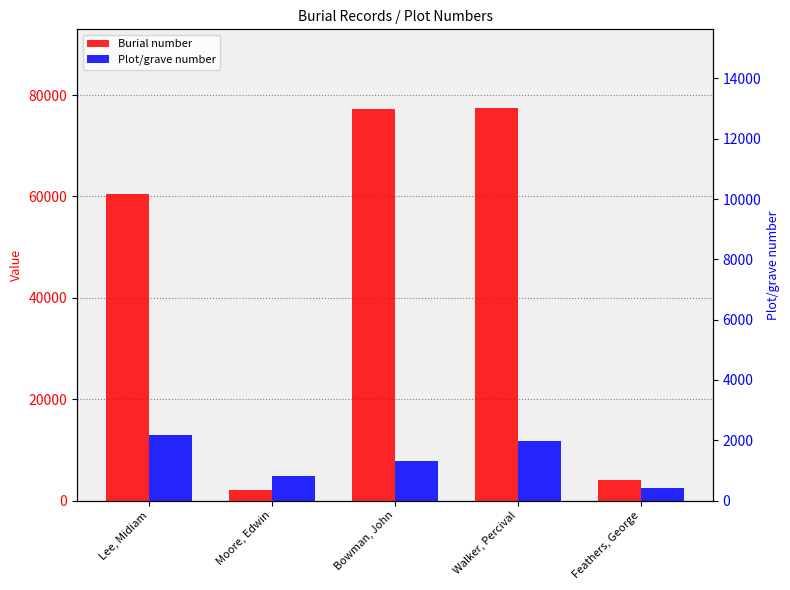

The value of Burial number at Moore, Edwin is 3194. True or false?

False